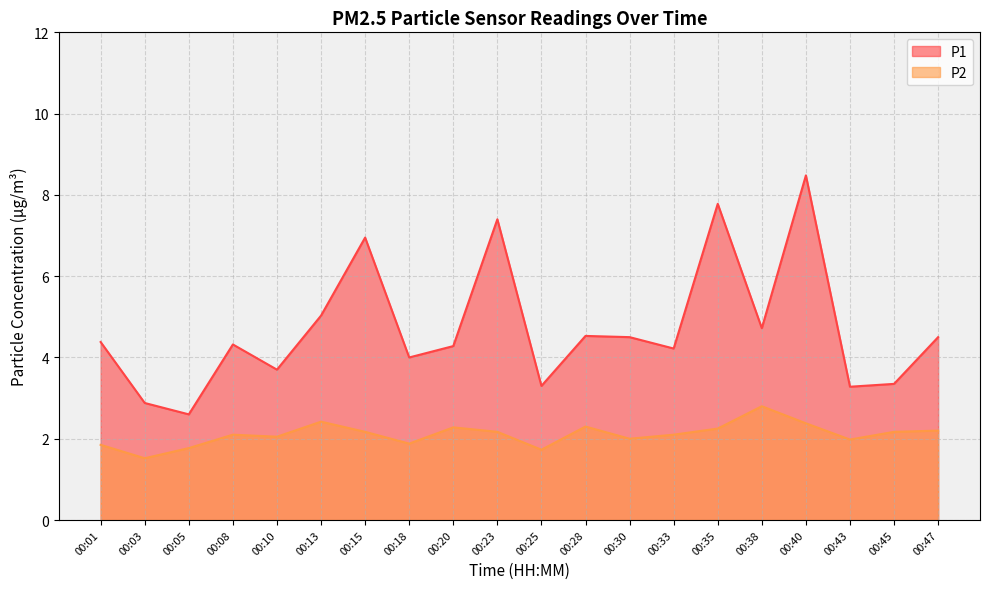

Does the chart have visible grid lines?

Yes